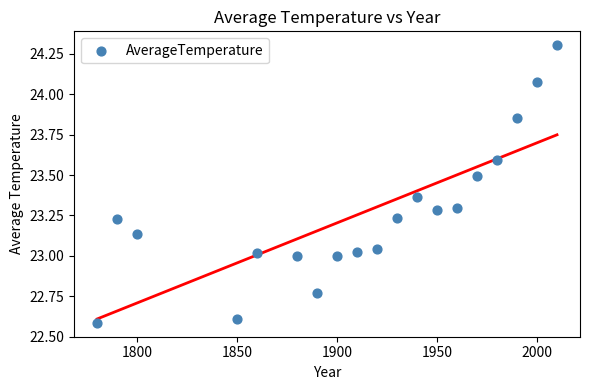

What is the range of Y values (max minus min)?

1.7